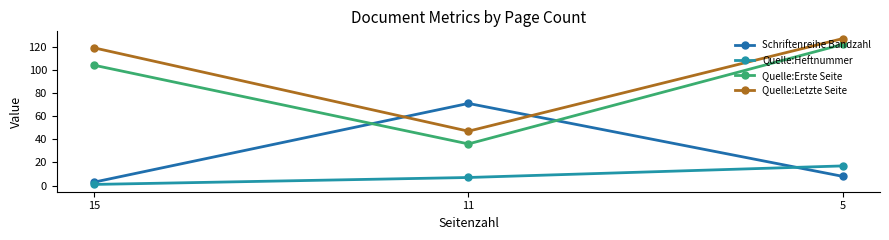

Which series has the widest spread of values?

Quelle:Erste Seite